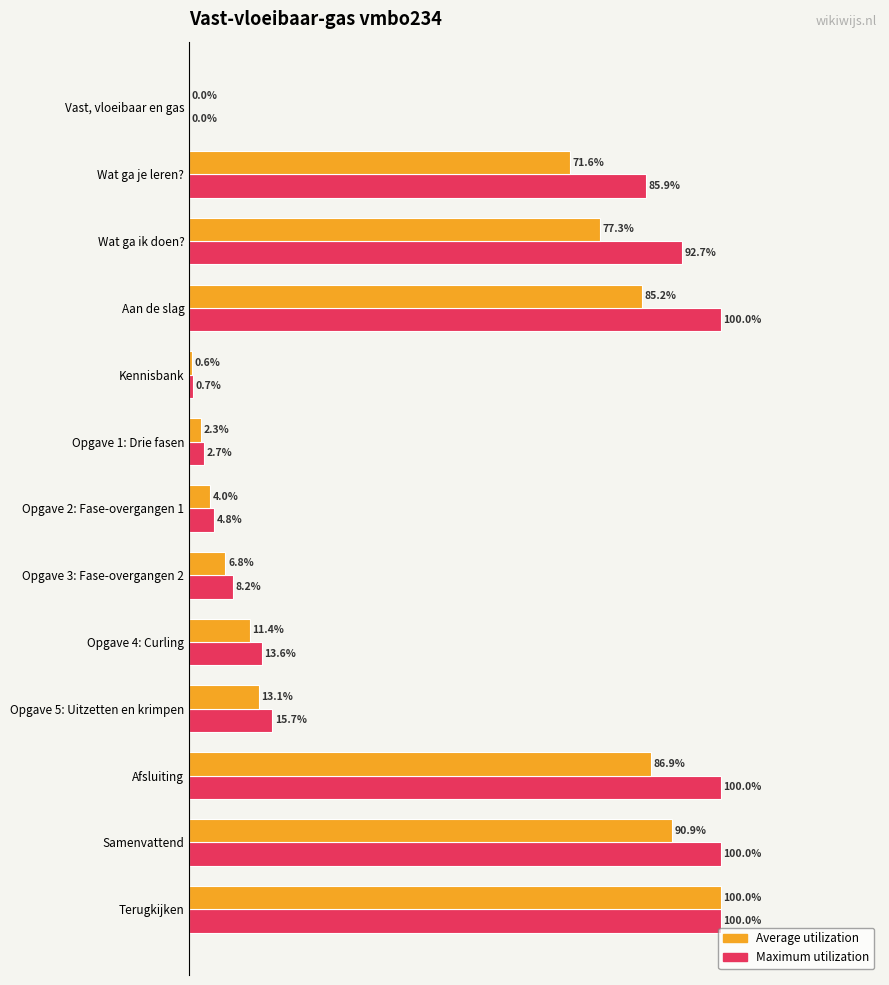

At which category is the sum across all series the highest?

Terugkijken